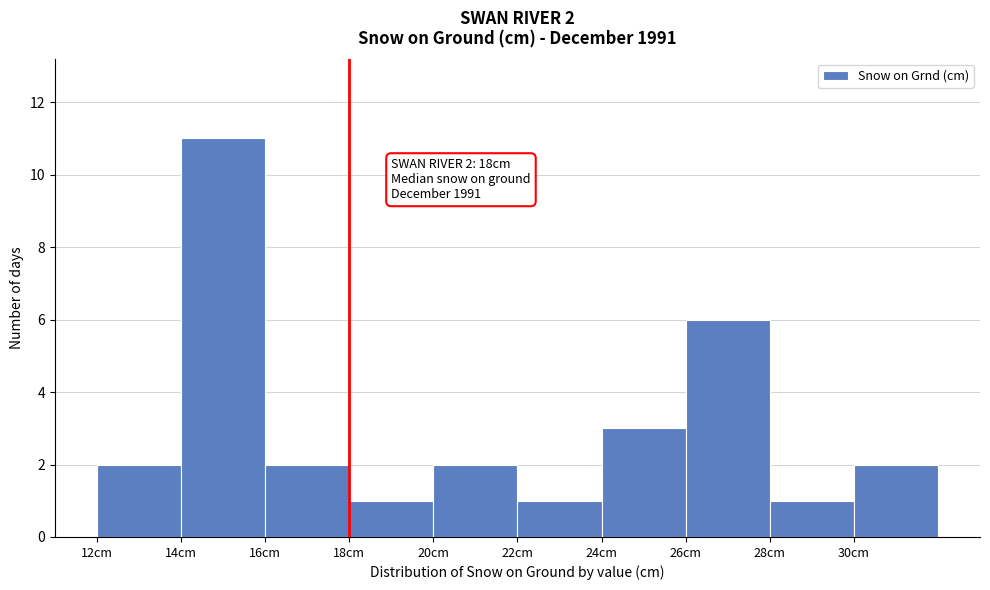

Over which range of the x-axis is the bar tallest?

14 to 16